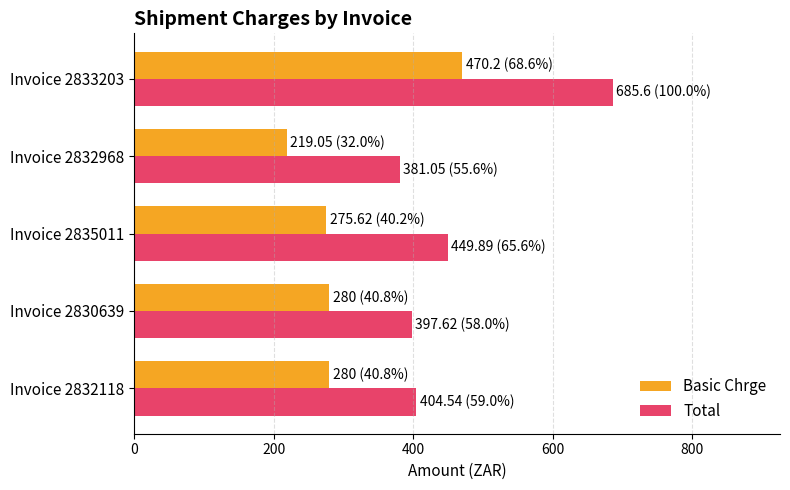

True or false: Total has a value of 449.9 at Invoice 2835011.

True